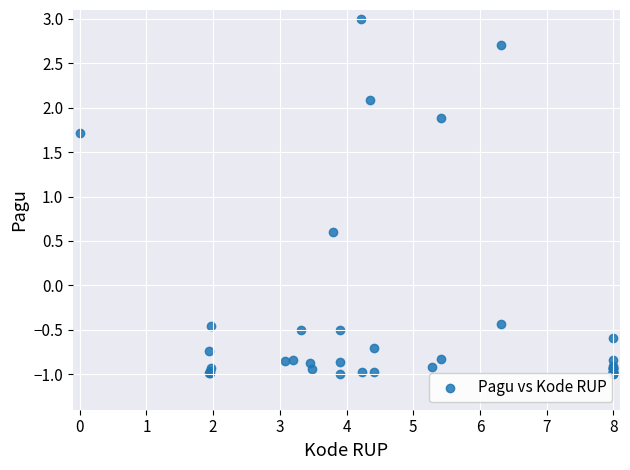

What Y value in the scatter plot is closest to 1?

0.6